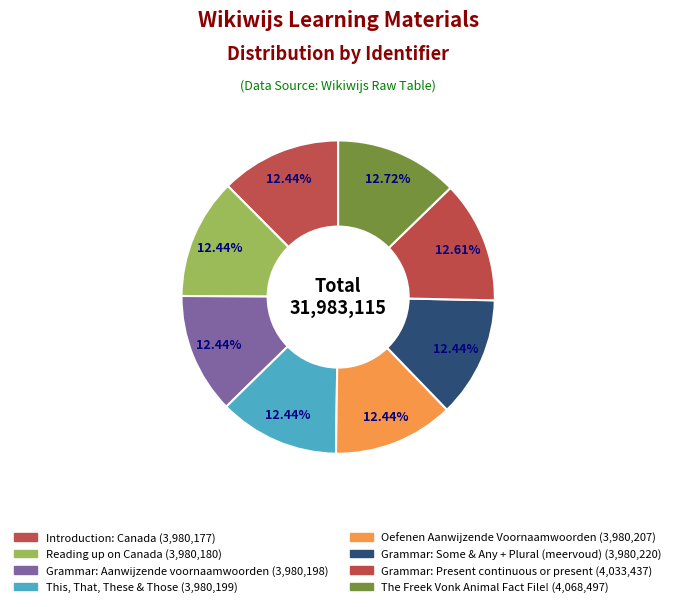

How many segments does this pie chart have?

8